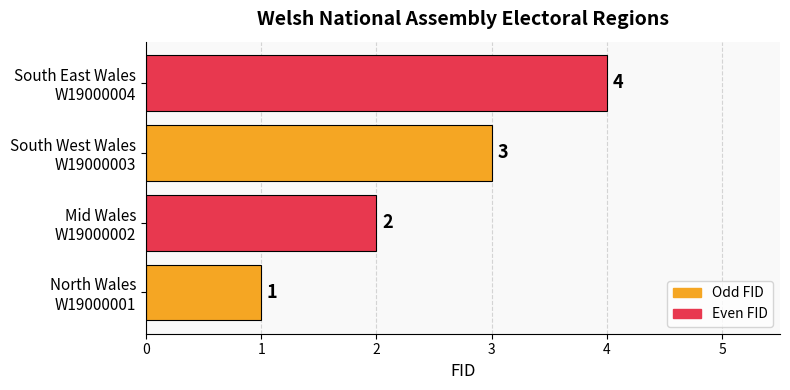

What is the maximum value shown in the chart?

4